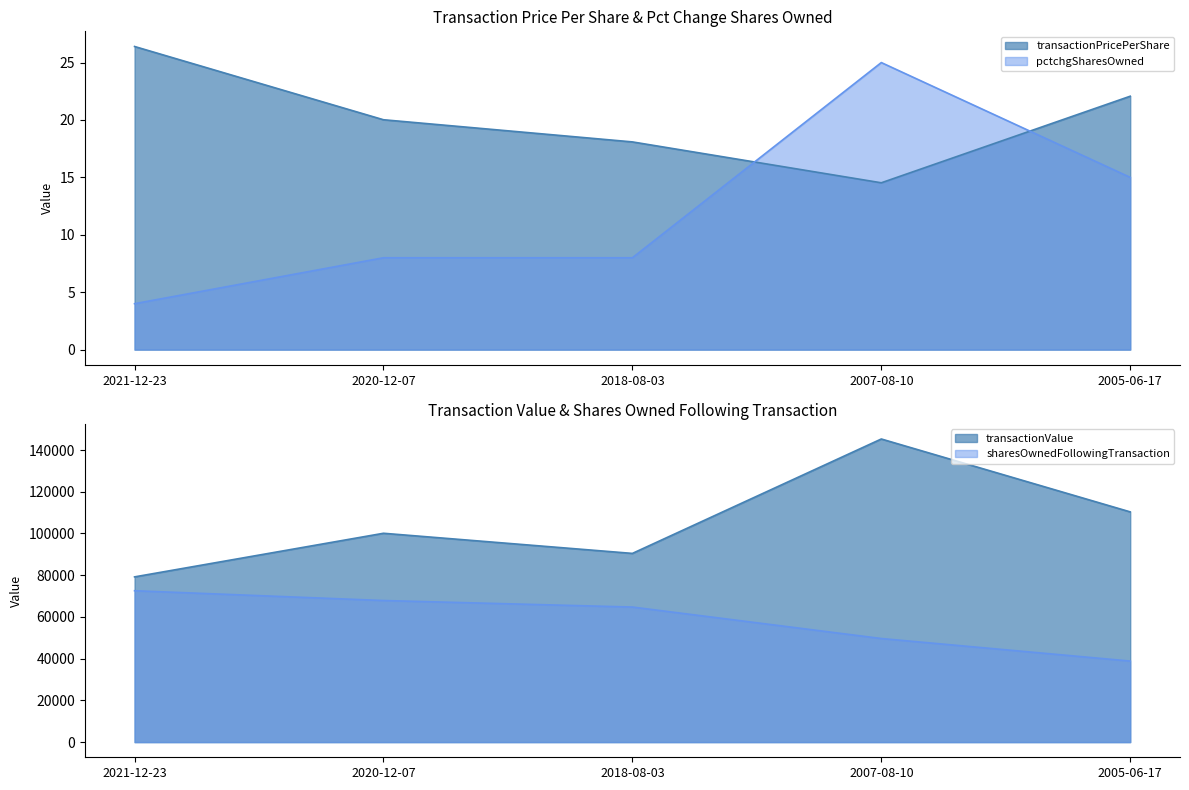

What is the spread (max minus min) of values at 2018-08-03?

90442.0